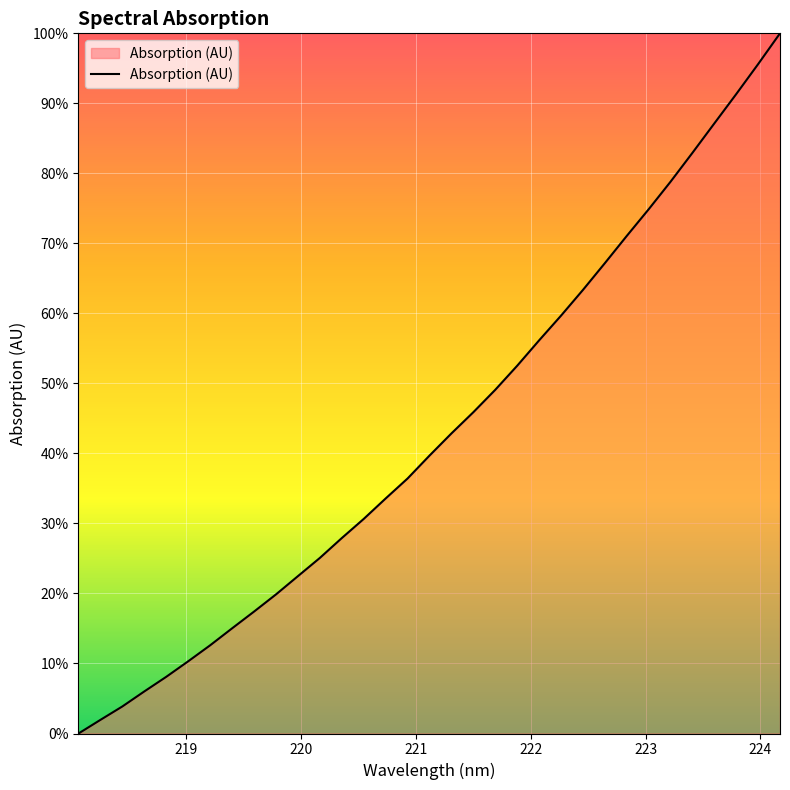

How many lines are shown in the chart?

1